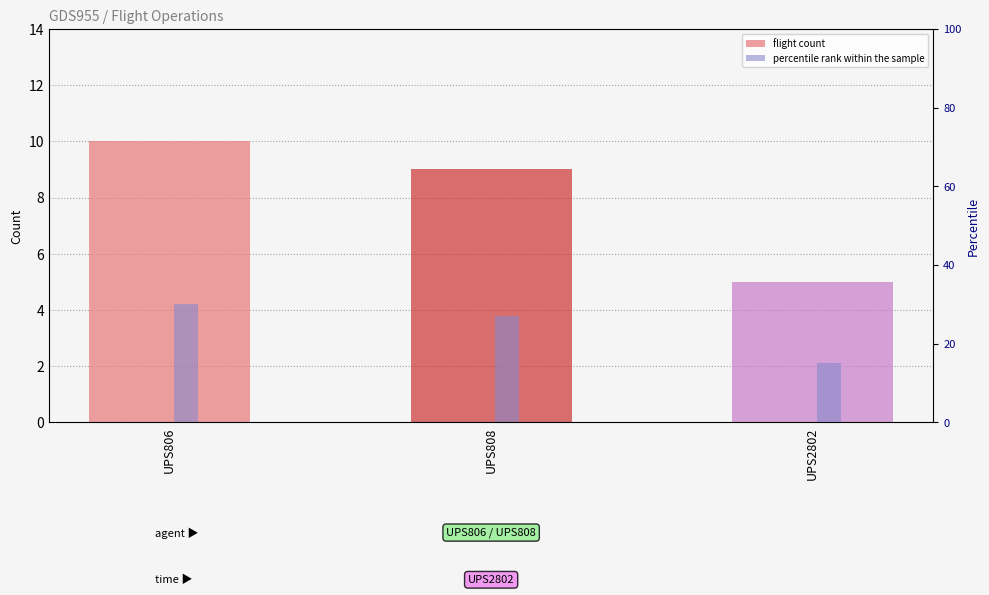

What is the value of the percentile rank within the sample bar at the 2nd from the left?

27